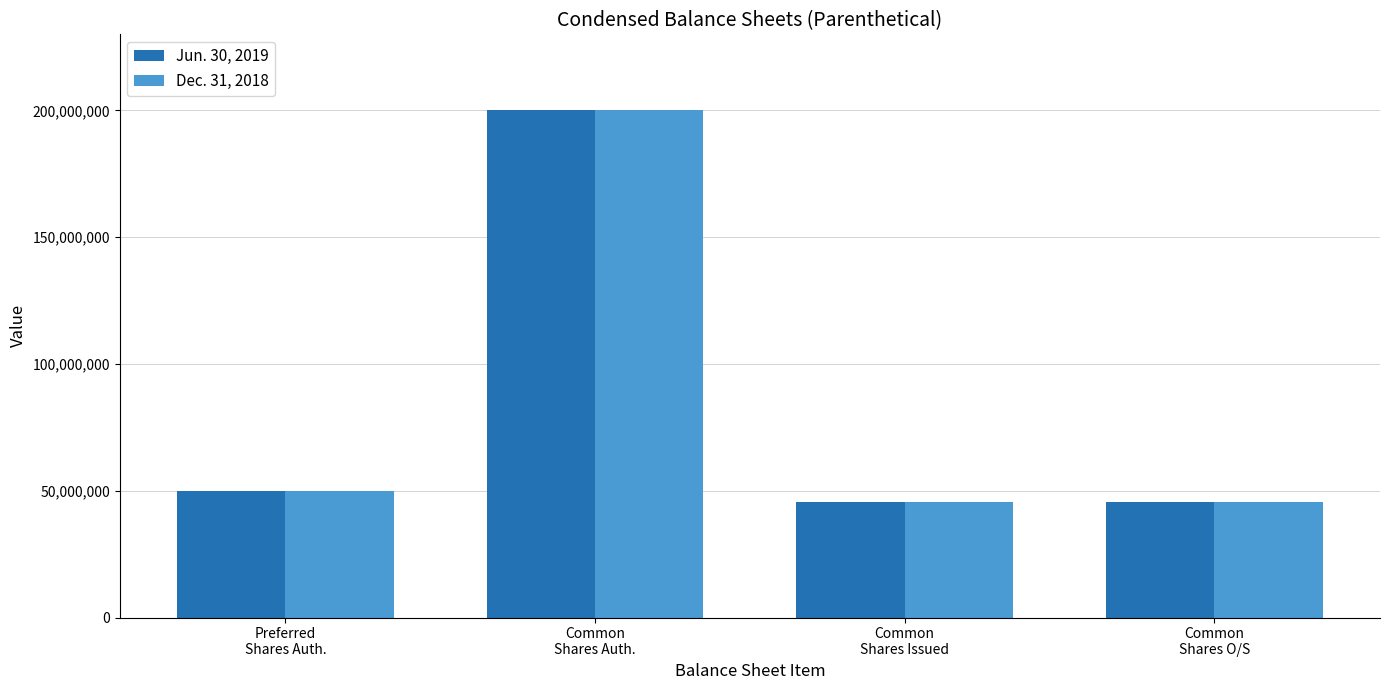

The value of Dec. 31, 2018 at Common
Shares O/S is 45621868. True or false?

True